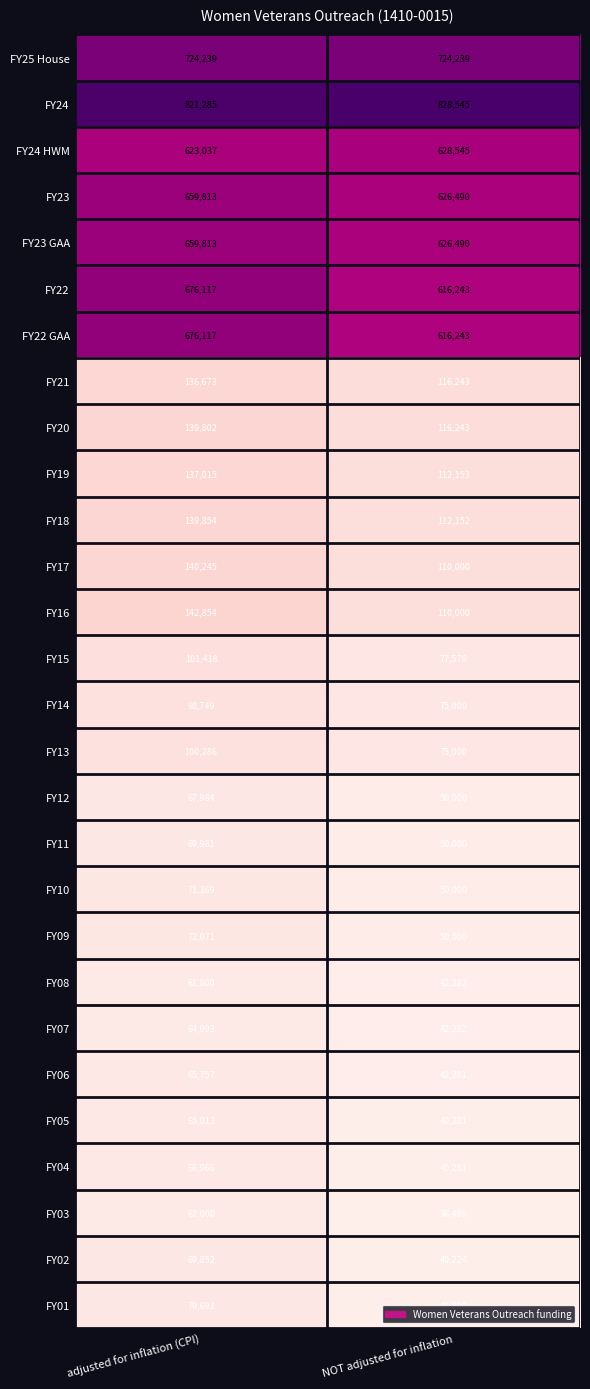

Read the FY25 House value at adjusted for inflation (CPI).

724239